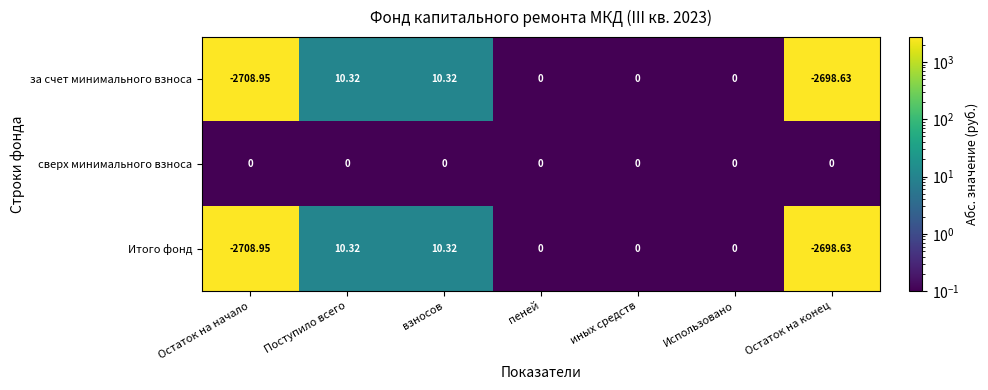

Which label corresponds to the smallest value in the chart?

Остаток на начало